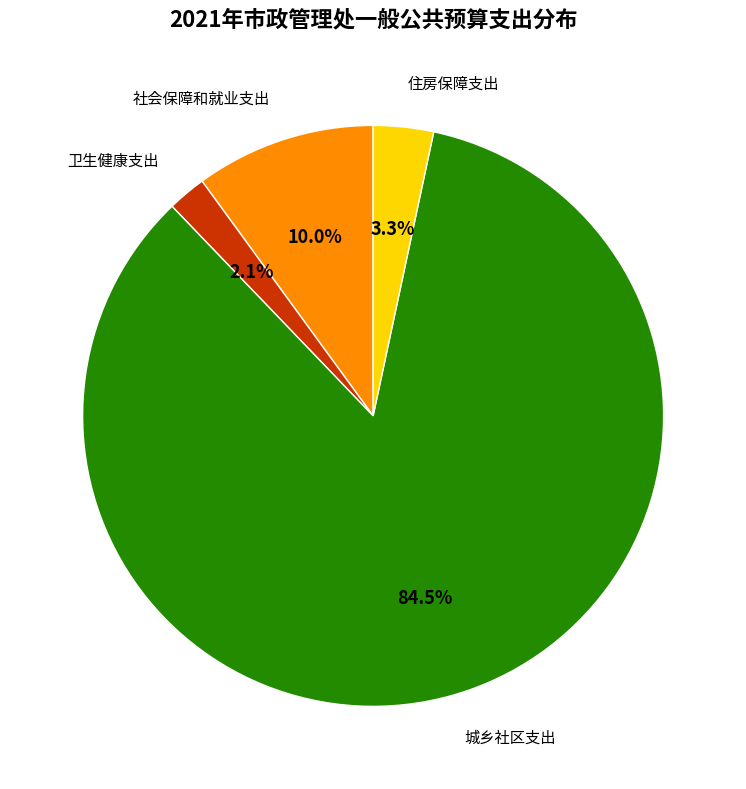

Rank the categories by value from lowest to highest.

卫生健康支出, 住房保障支出, 社会保障和就业支出, 城乡社区支出